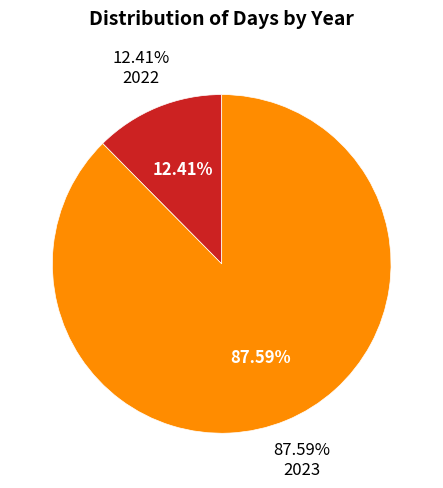

What is the smallest slice in the pie chart?

2022